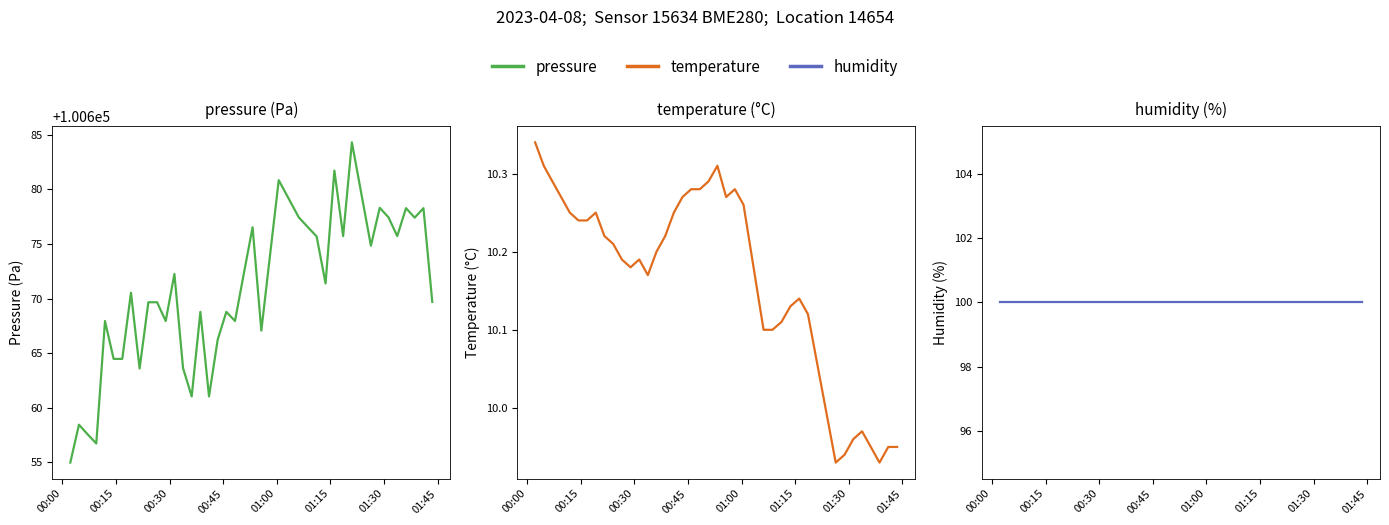

How many interior local valleys does the temperature series have?

5